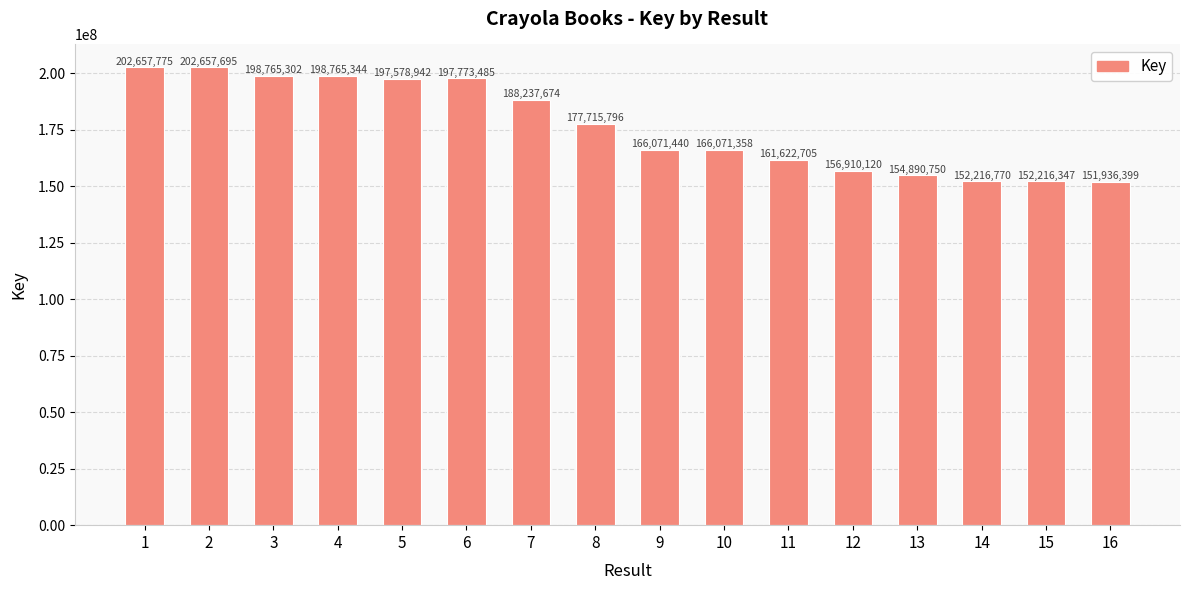

List the labels in order of value, largest first.

1, 2, 4, 3, 6, 5, 7, 8, 9, 10, 11, 12, 13, 14, 15, 16